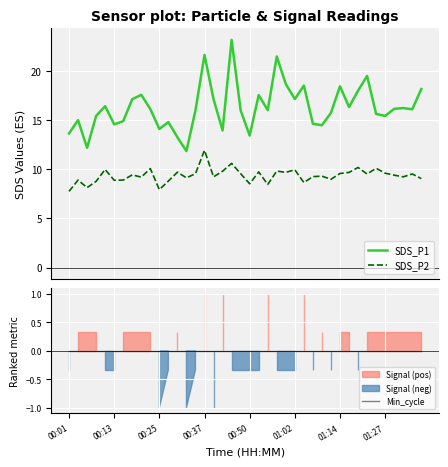

In SDS_P2, how many points are higher than both neighbors (excluding endpoints)?

14